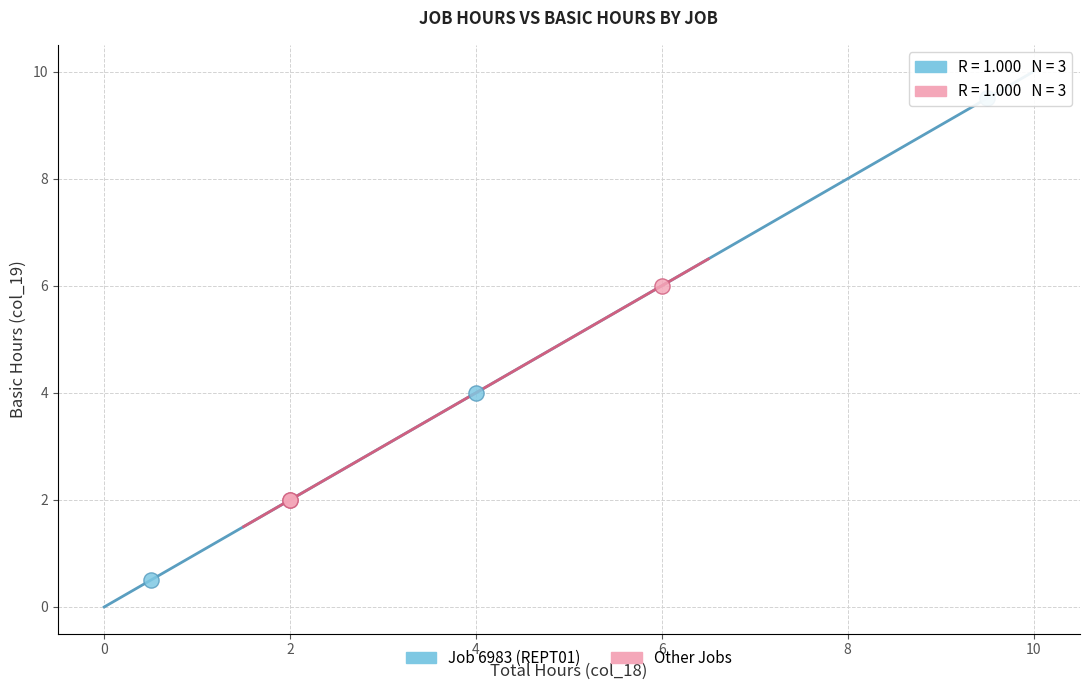

Which series reaches the minimum Y coordinate?

Job 6983 (REPT01)